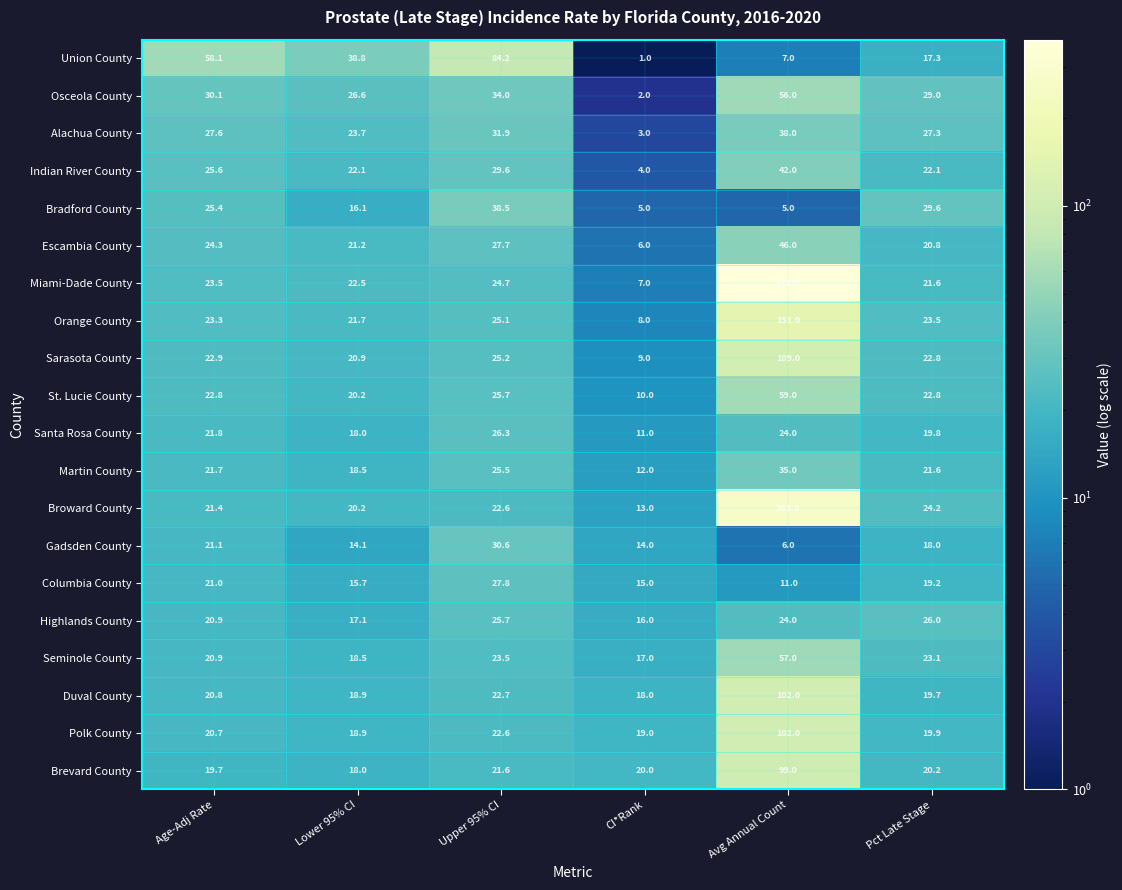

Which series changed the most between Avg Annual Count and Pct Late Stage?

Miami-Dade County